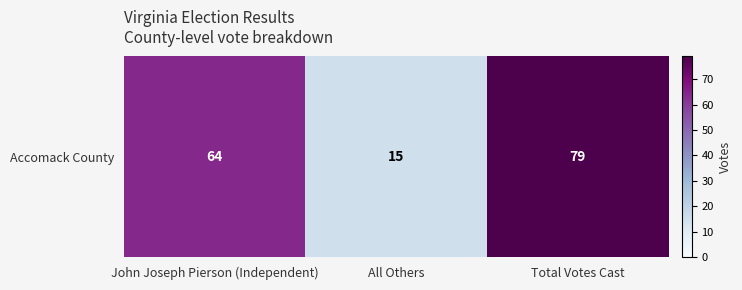

Which has a higher value, Total Votes Cast or All Others?

Total Votes Cast